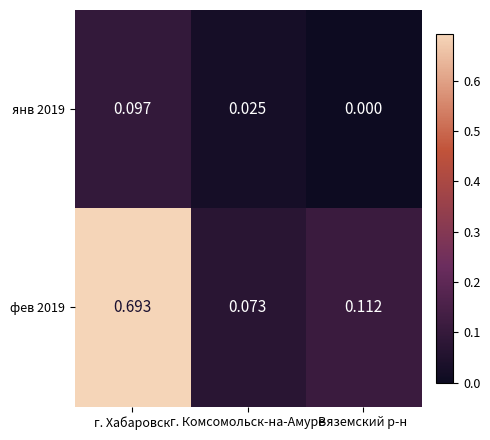

Rank the categories by фев 2019 value from highest to lowest.

г. Хабаровск, Вяземский р-н, г. Комсомольск-на-Амуре